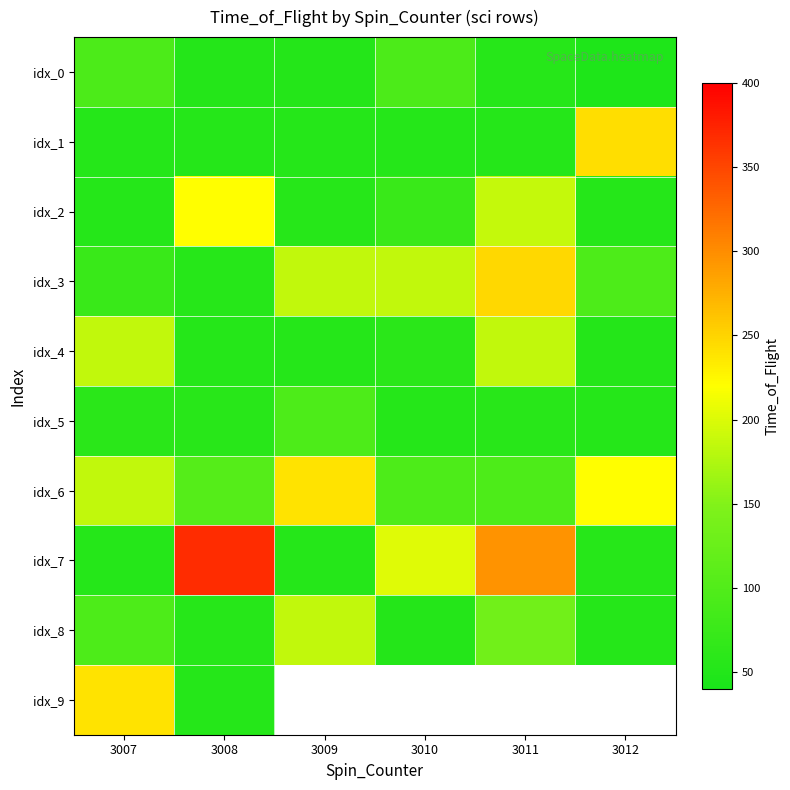

True or false: idx_6 has a value of 168.3 at 3008.

False